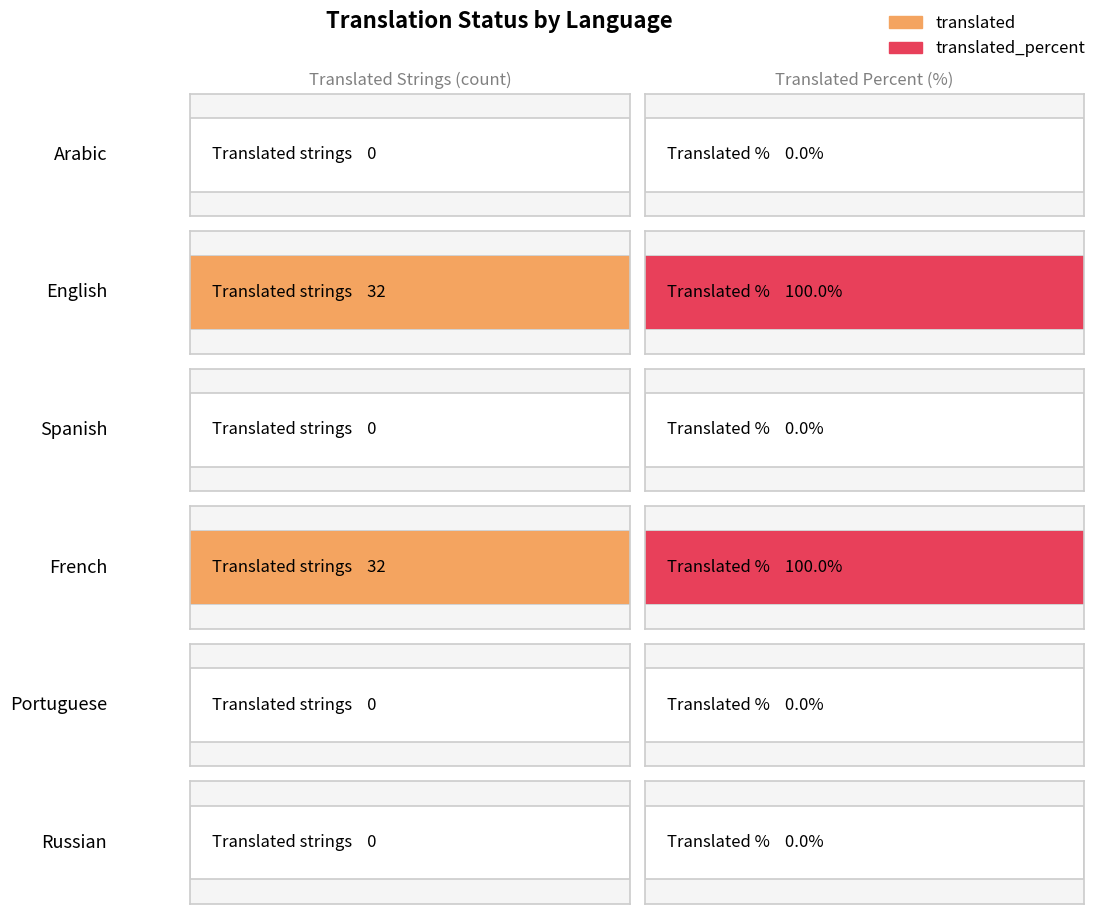

Reading right to left, list all the values displayed in this chart.

translated: Russian=0	Portuguese=0	French=32	Spanish=0	English=32	Arabic=0
translated_percent: Russian=0	Portuguese=0	French=100	Spanish=0	English=100	Arabic=0